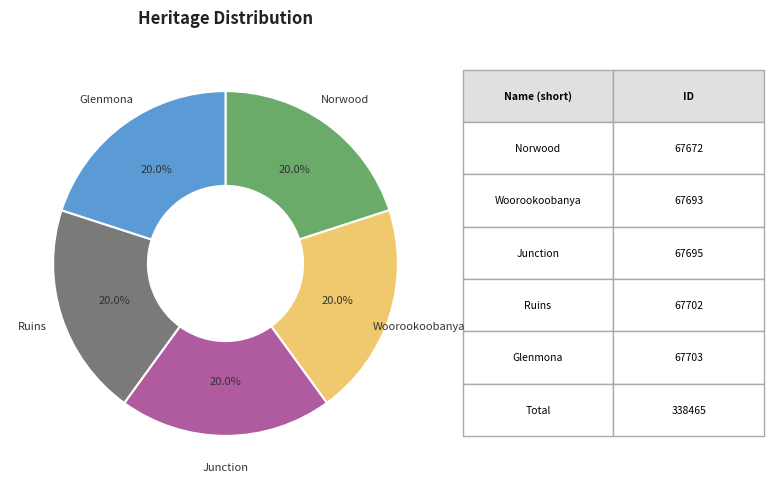

Does any single category account for the majority?

No